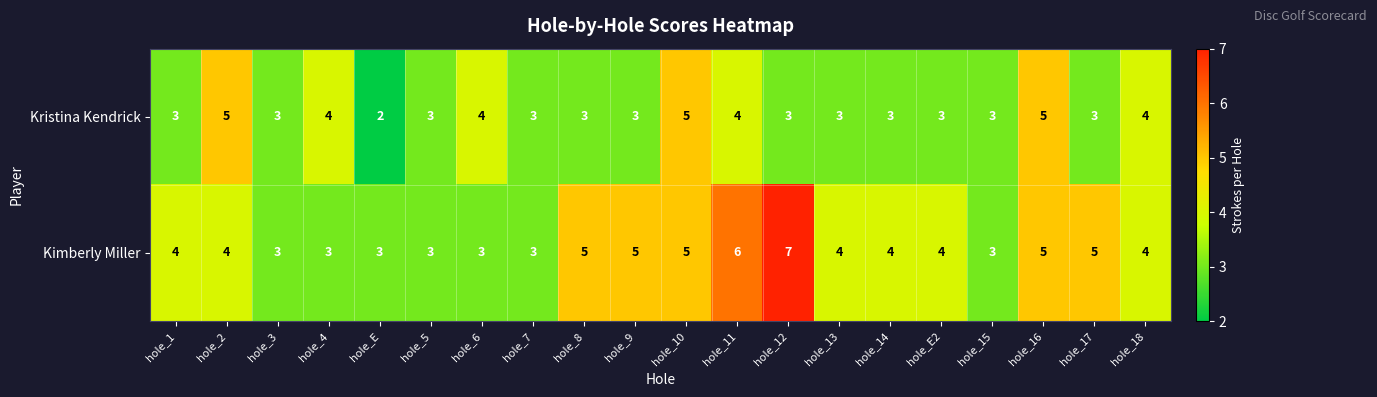

What is the highest value of the Kristina Kendrick series?

5